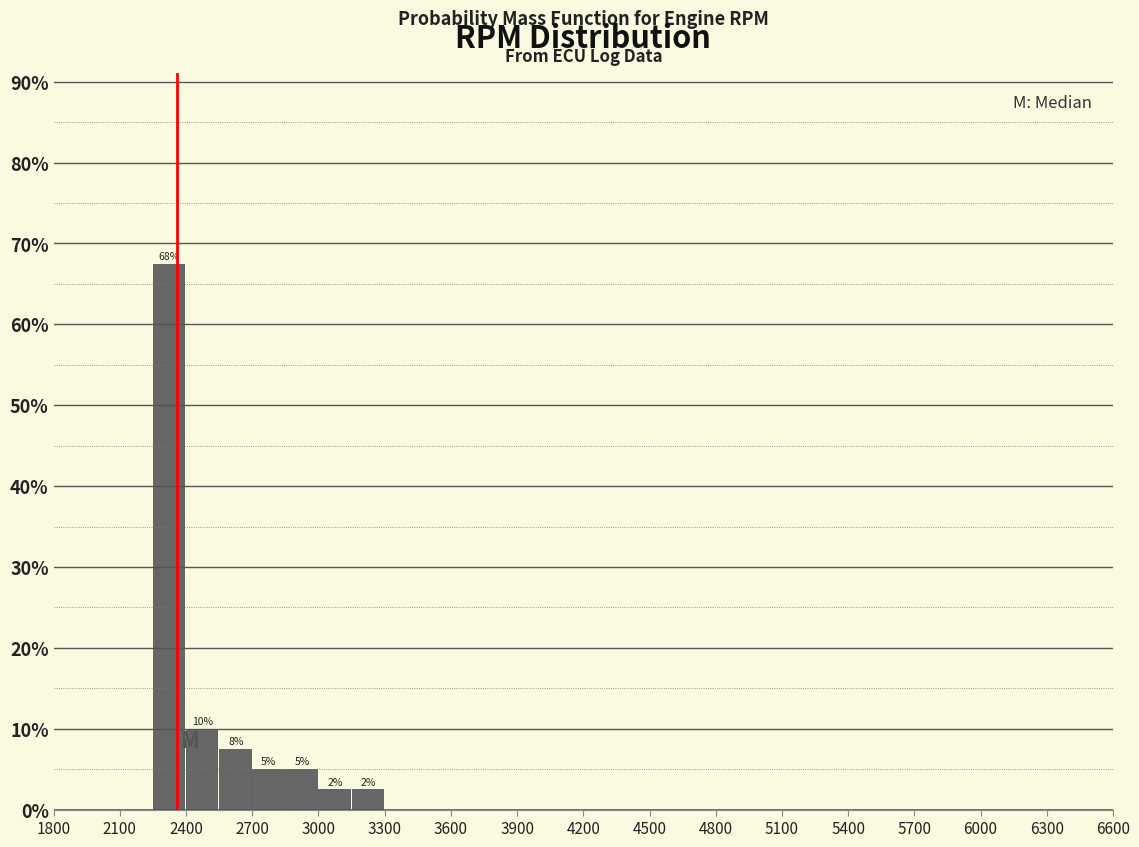

Around what value on the x-axis is the tallest bar? Give the approximate position of its centre, as read against the axis.

2300